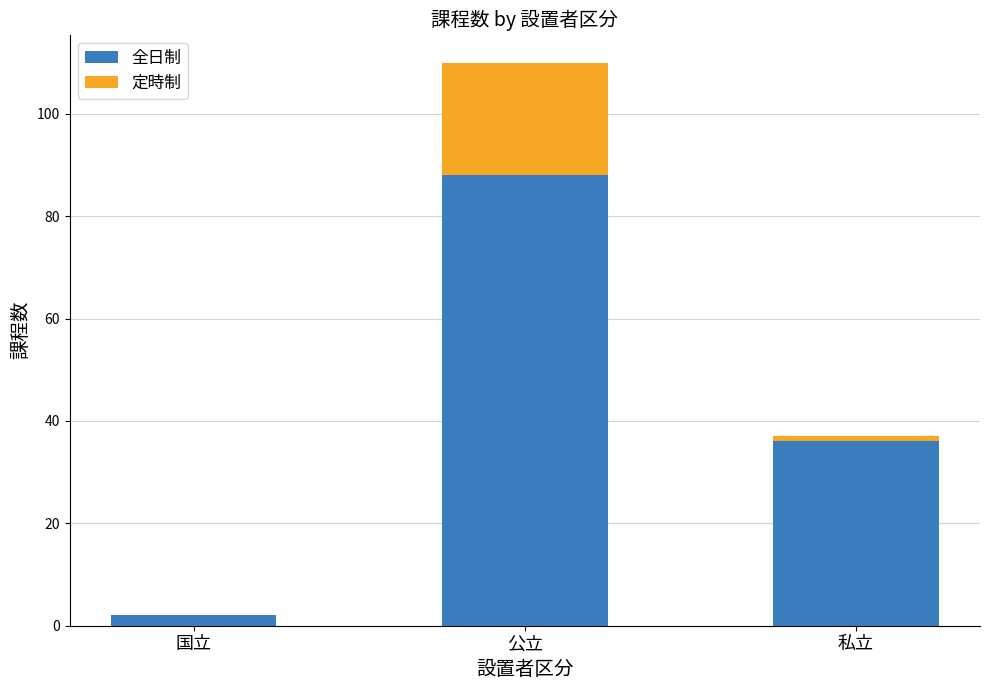

Count the number of categories in the chart.

3